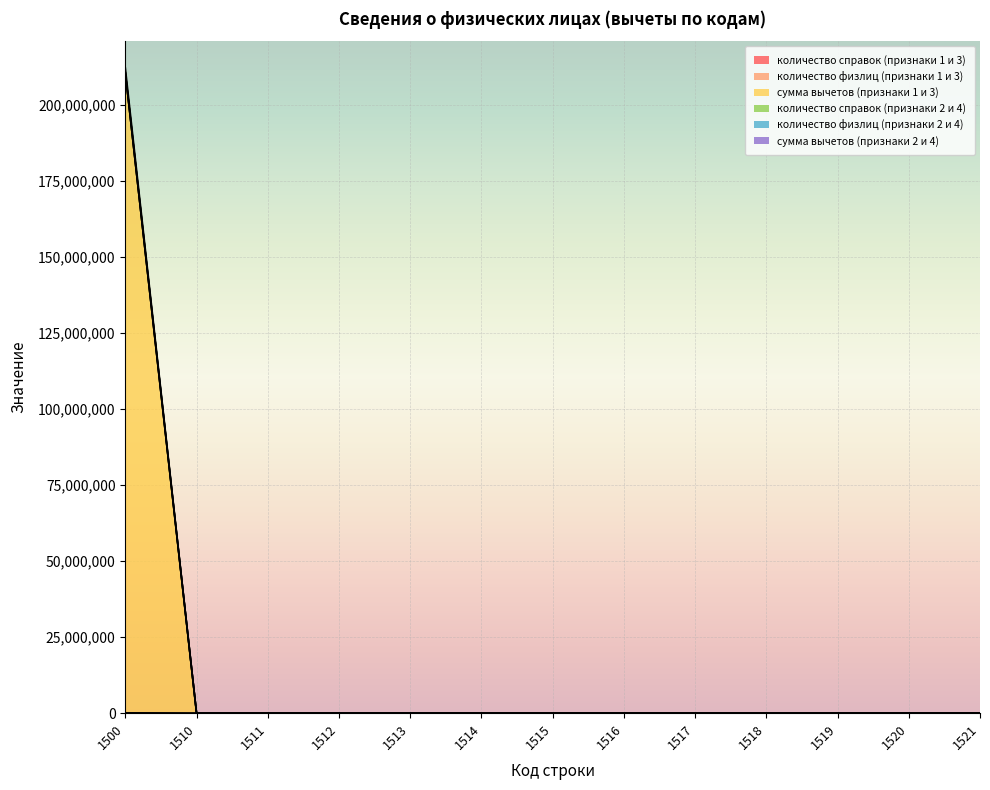

Count the number of data series in this chart.

6